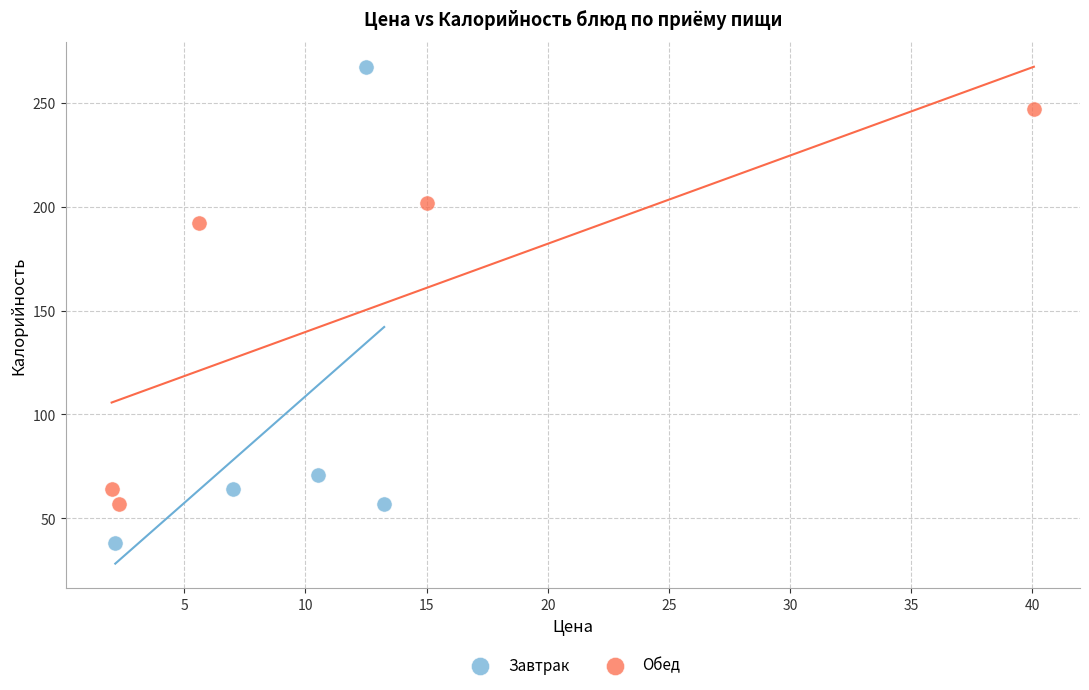

What are all the series names shown in the legend?

Завтрак, Обед